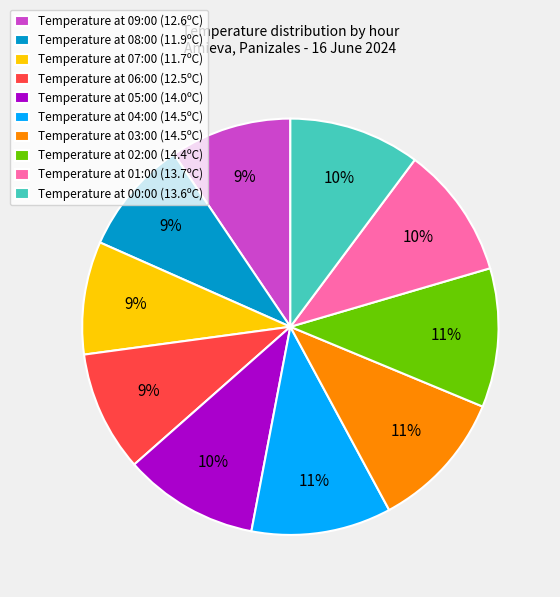

What percentage is the Temperature at 09:00 (12.6ºC) slice, to the nearest percent?

9%